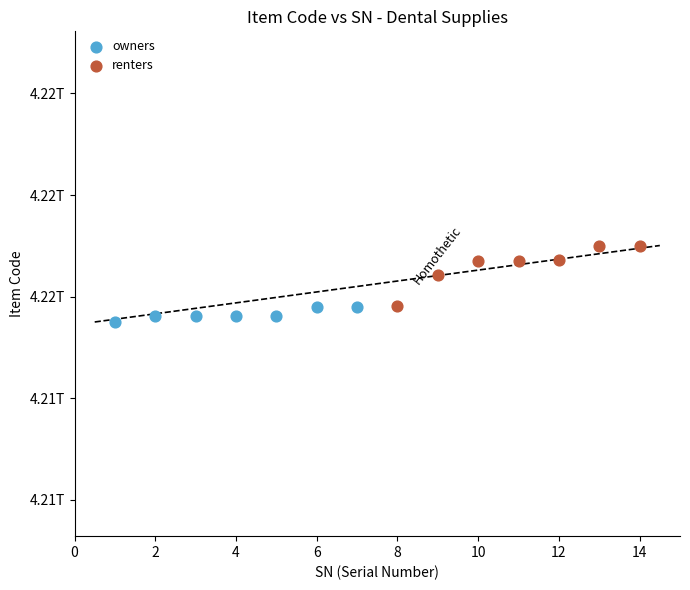

What are all the series names shown in the legend?

owners, renters